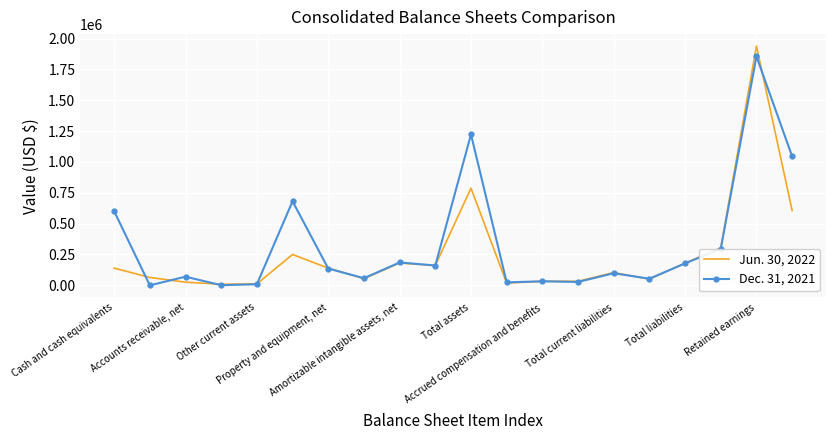

Rank the series by their maximum value, from highest to lowest.

Jun. 30, 2022, Dec. 31, 2021